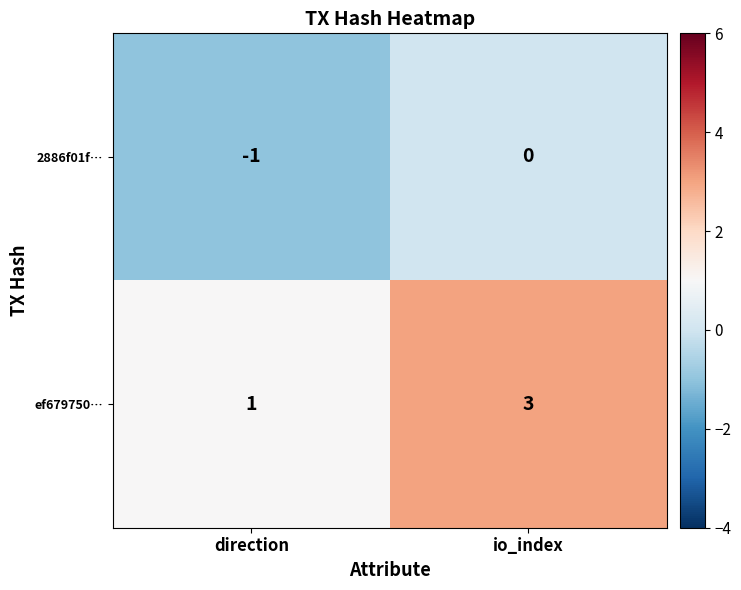

Which series has the largest total across all categories?

ef679750…